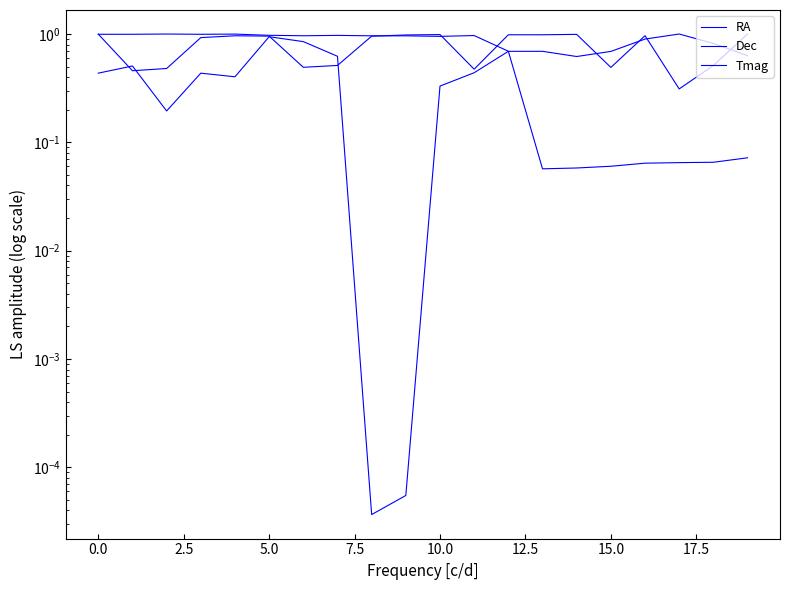

What is the label of the 9th point from the right?

11